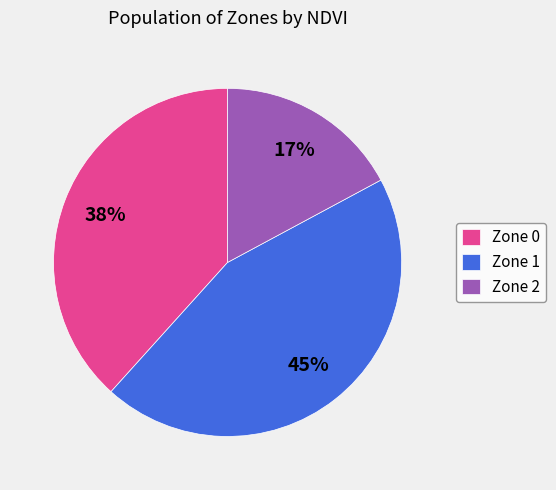

To the nearest percent, what is the average slice percentage?

33%